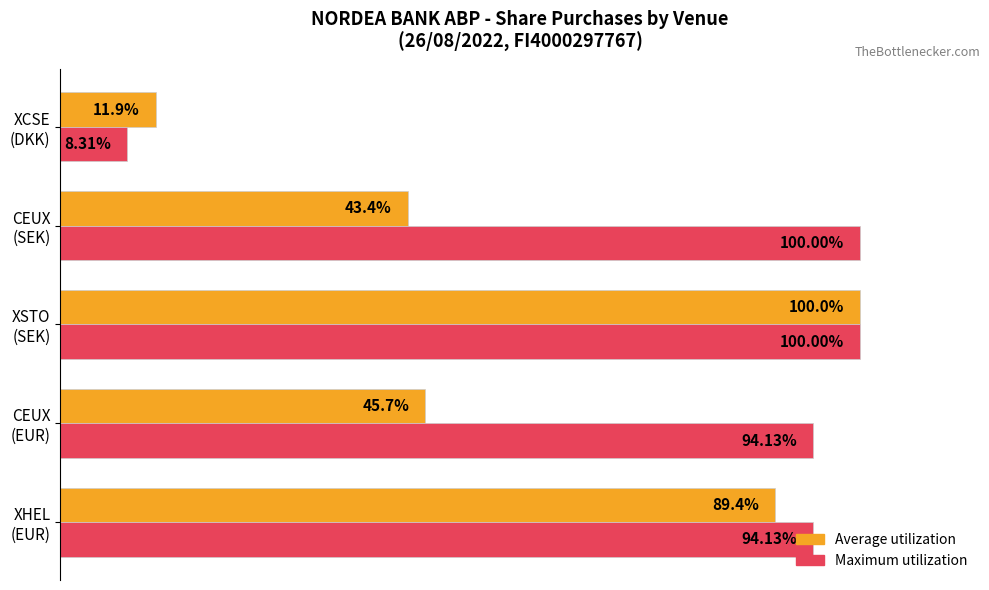

Which series has the largest total across all categories?

Maximum utilization